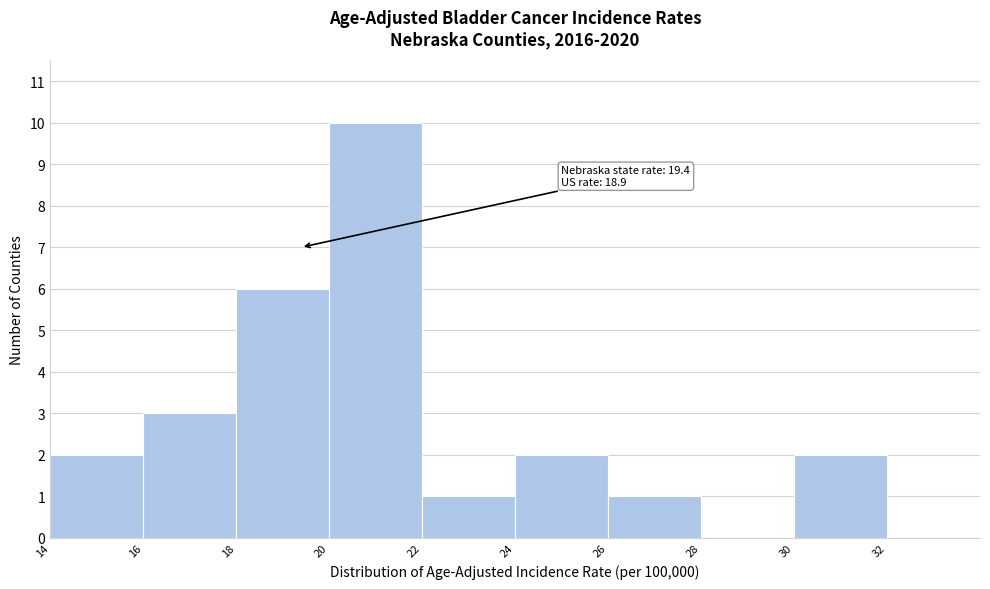

Over which range of the x-axis is the bar tallest?

20 to 22